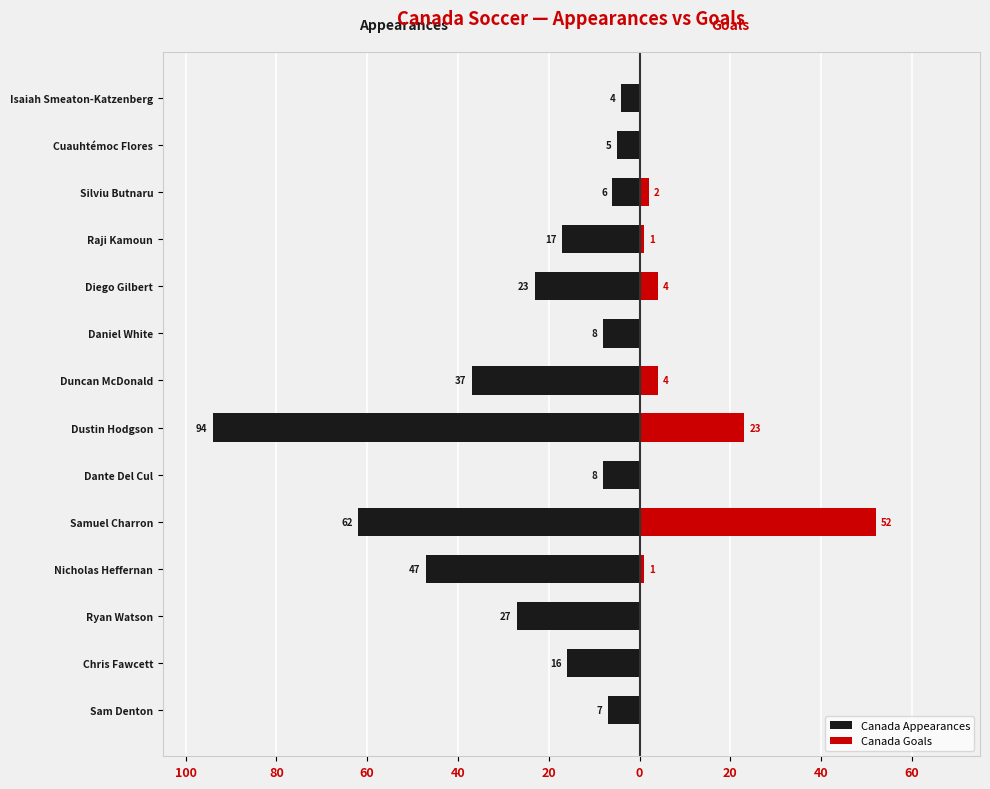

What is the sum of all Canada Appearances values?

-361